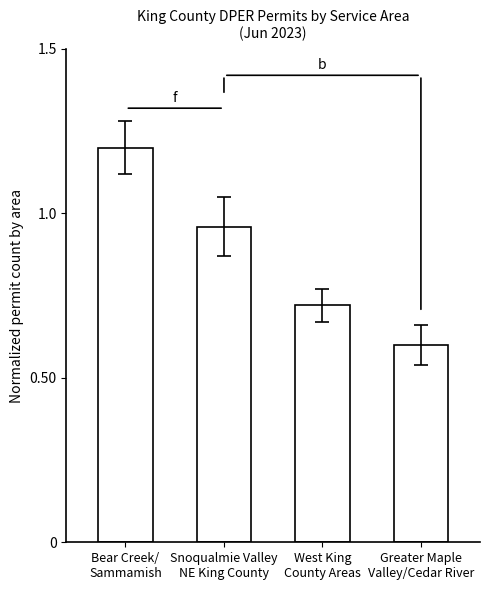

At which category does the chart reach its minimum across all series?

Greater Maple
Valley/Cedar River